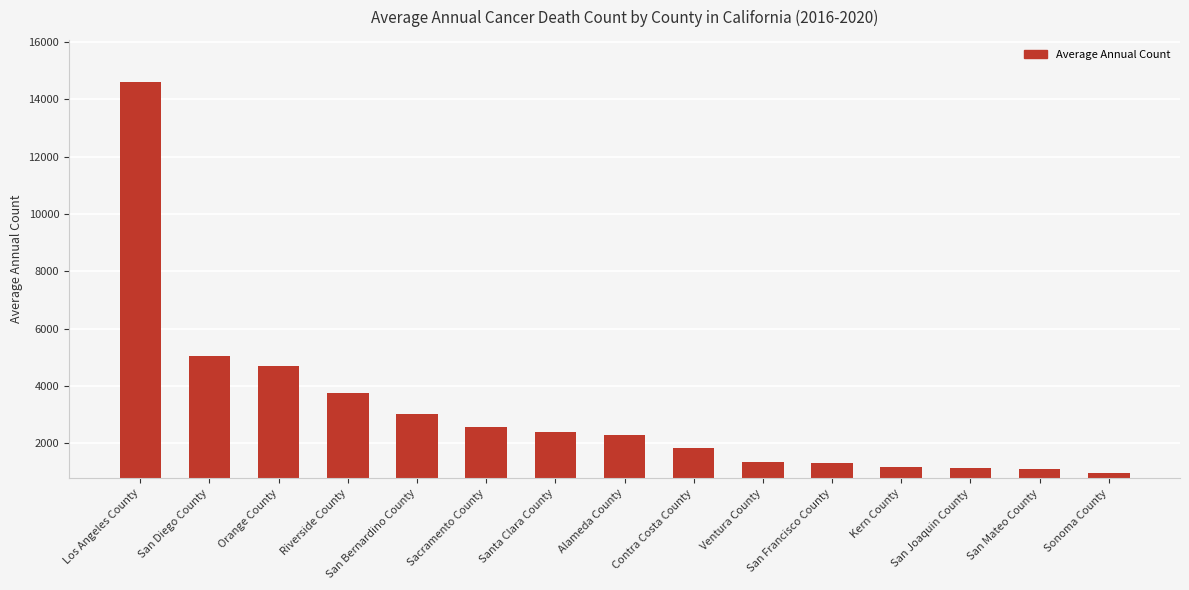

Which category has the highest value across all series?

Los Angeles County